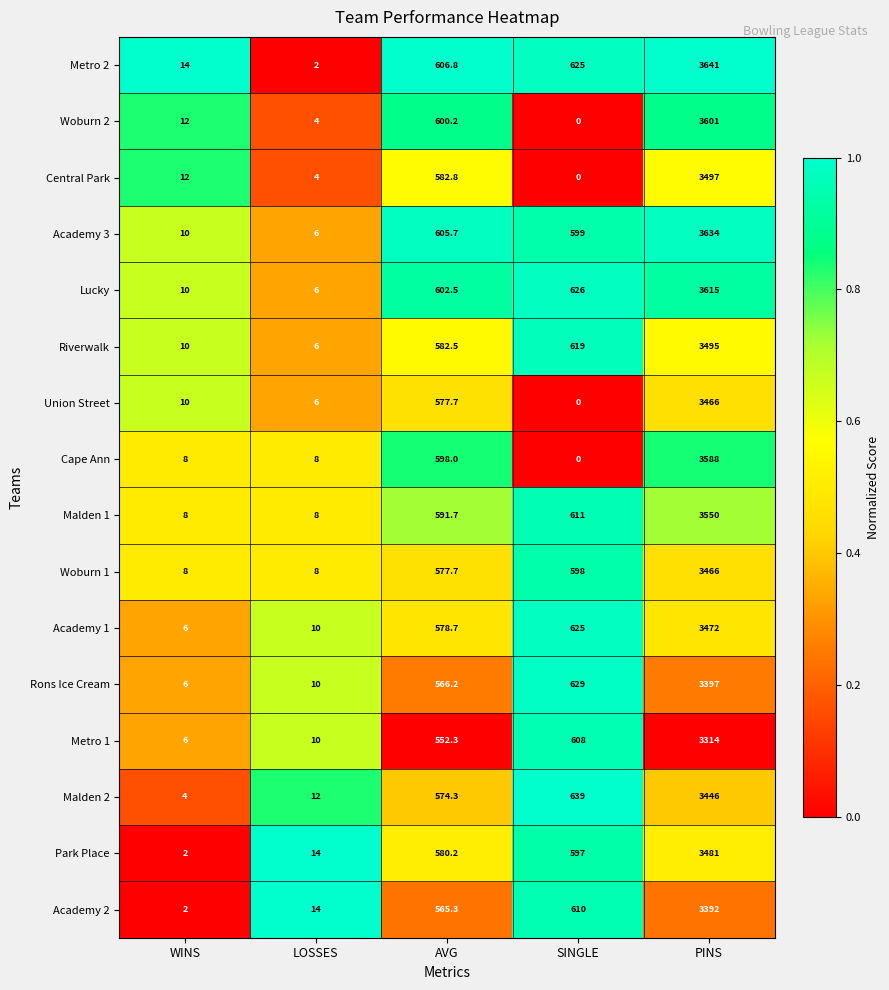

Which series changed the most between LOSSES and PINS?

Metro 2